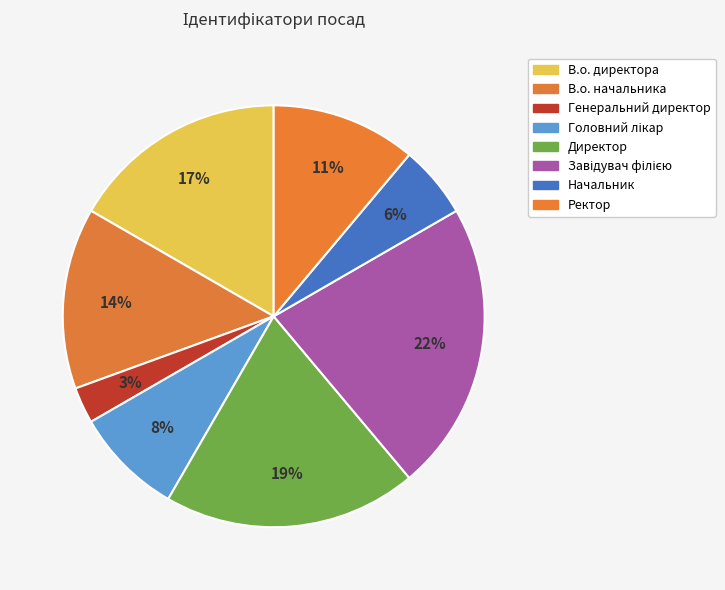

Which category has the biggest portion of the pie?

Завідувач філією